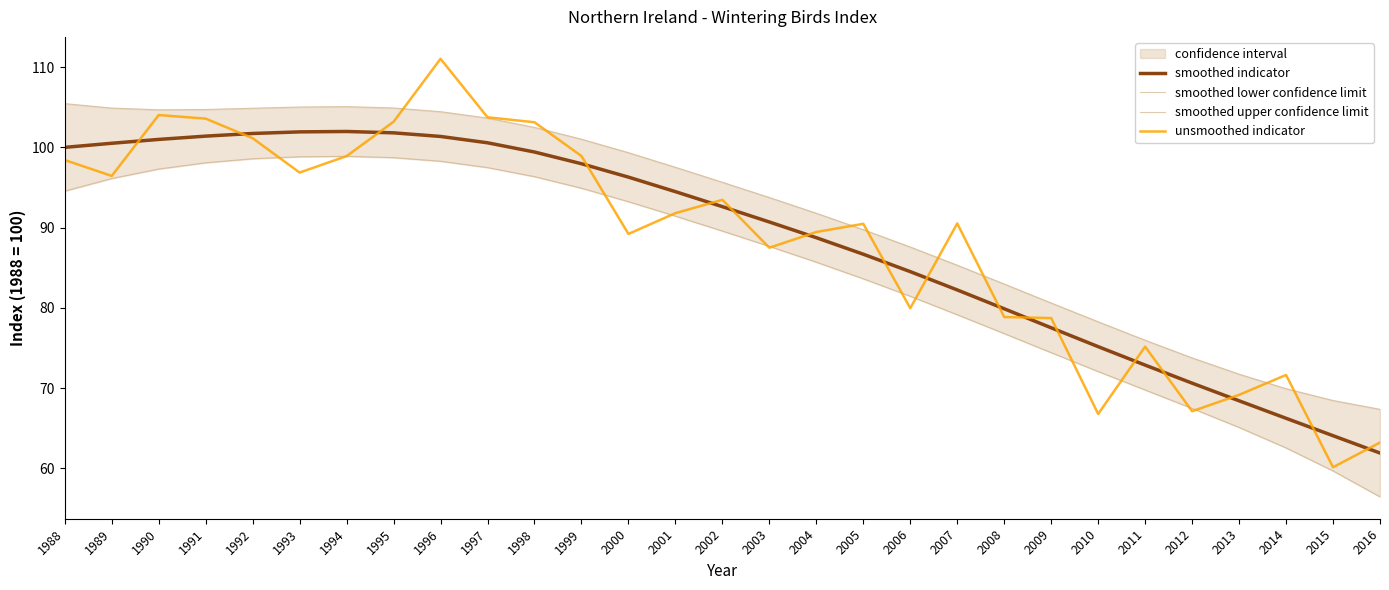

Read the smoothed upper confidence limit value at 2013.

71.7